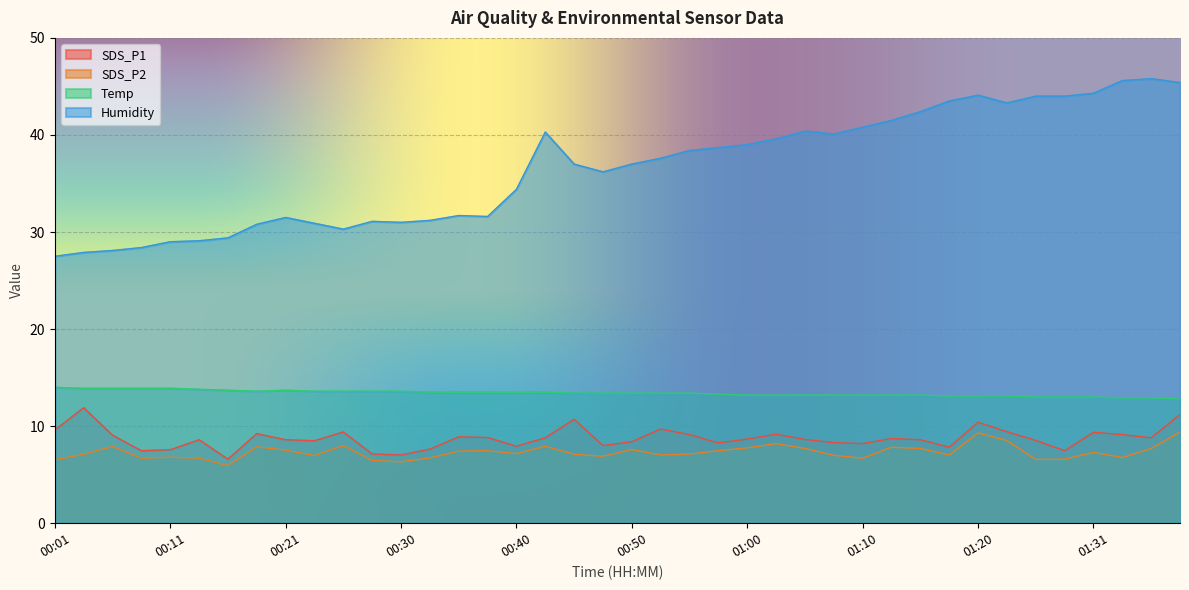

What is the difference between the maximum and minimum values in the Temp series?

1.2